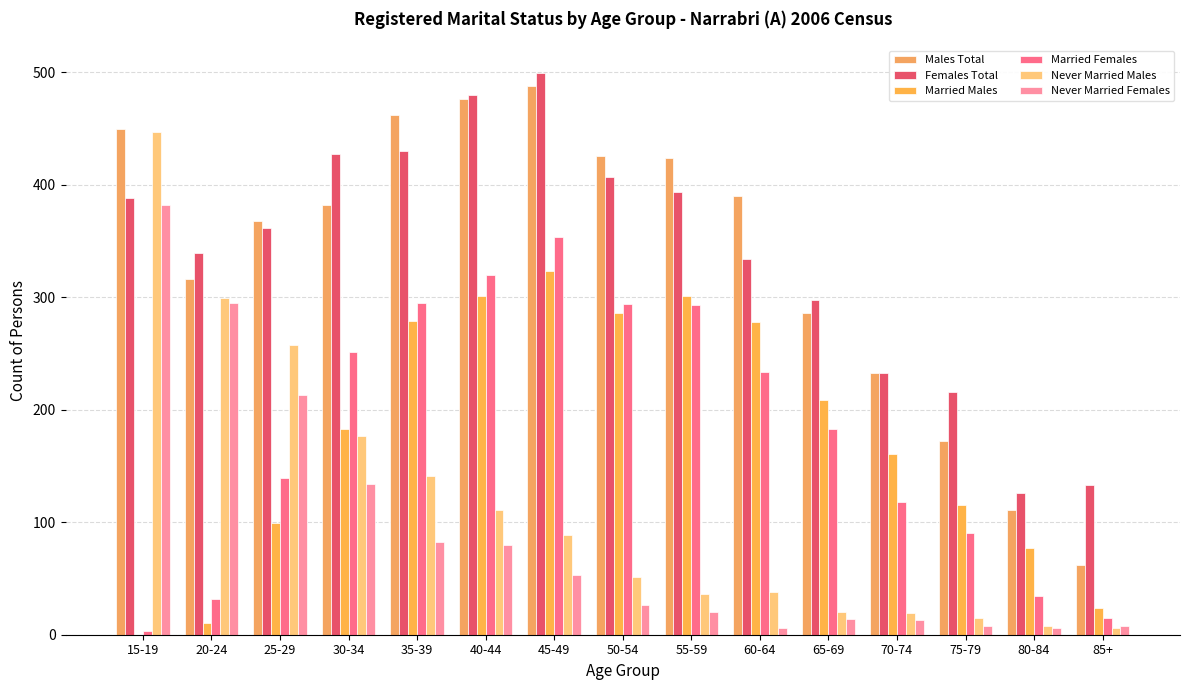

At 30-34, list the series in order from smallest to largest.

Never Married Females, Never Married Males, Married Males, Married Females, Males Total, Females Total